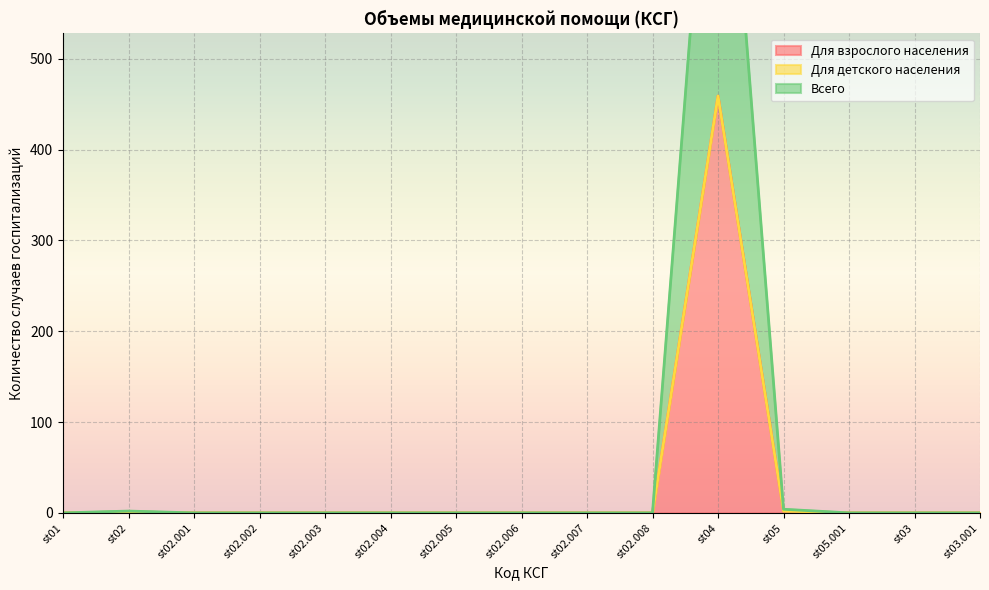

True or false: Всего has a value of 0 at st01.

True